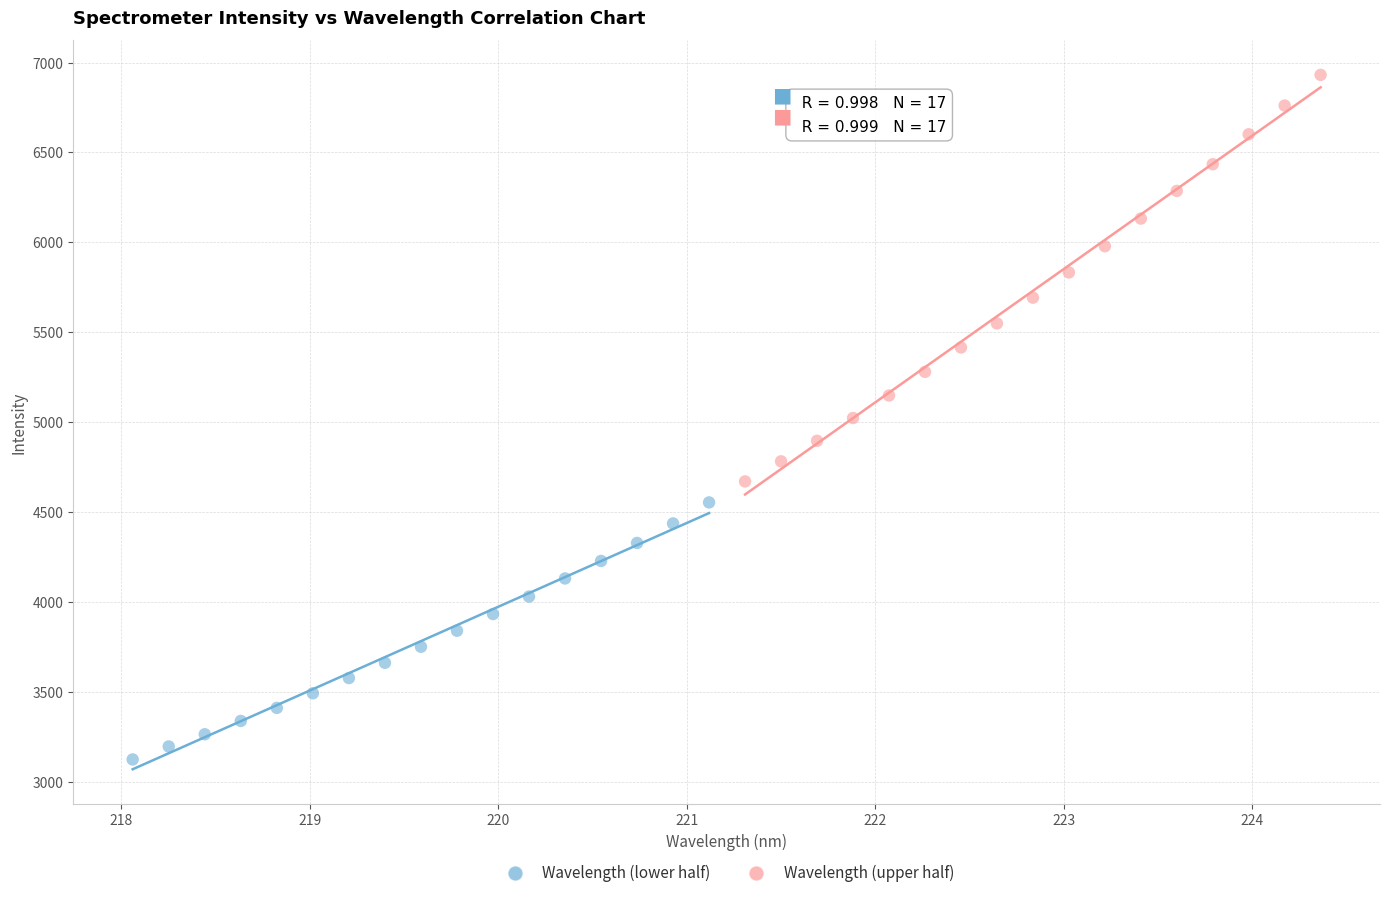

Which series contains the lowest Y value?

Wavelength (lower half)